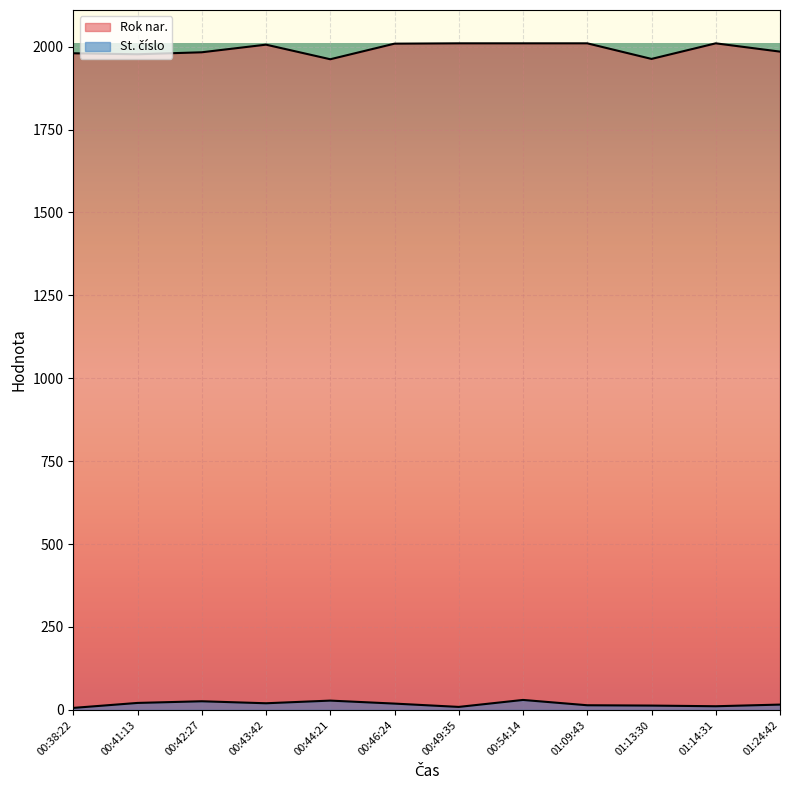

List the labels in order of St. číslo value, smallest first.

00:38:22, 00:49:35, 01:14:31, 01:13:30, 01:09:43, 01:24:42, 00:46:24, 00:43:42, 00:41:13, 00:42:27, 00:44:21, 00:54:14